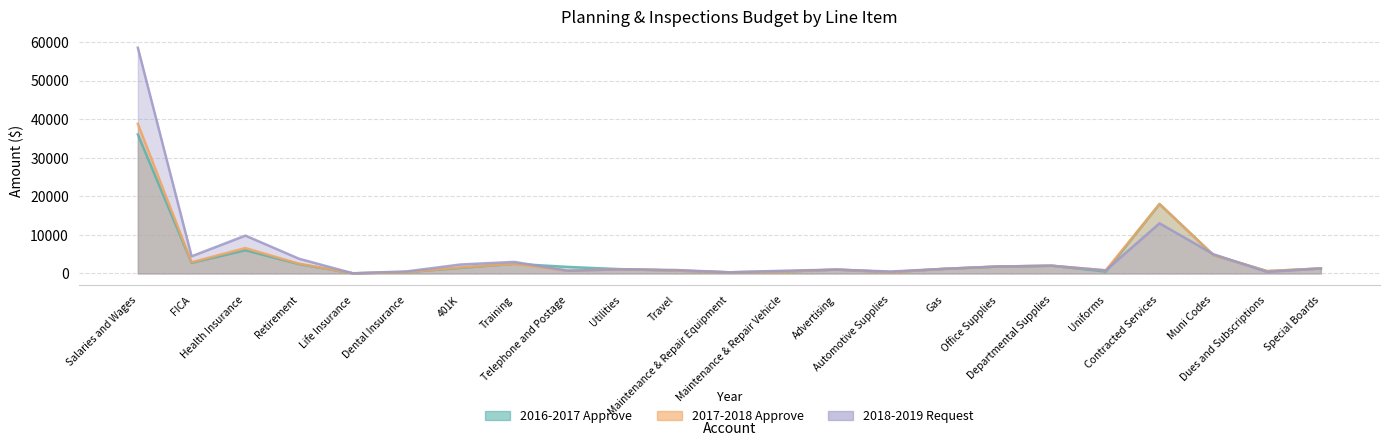

What are all the series names shown in the legend?

2016-2017 Approve, 2017-2018 Approve, 2018-2019 Request